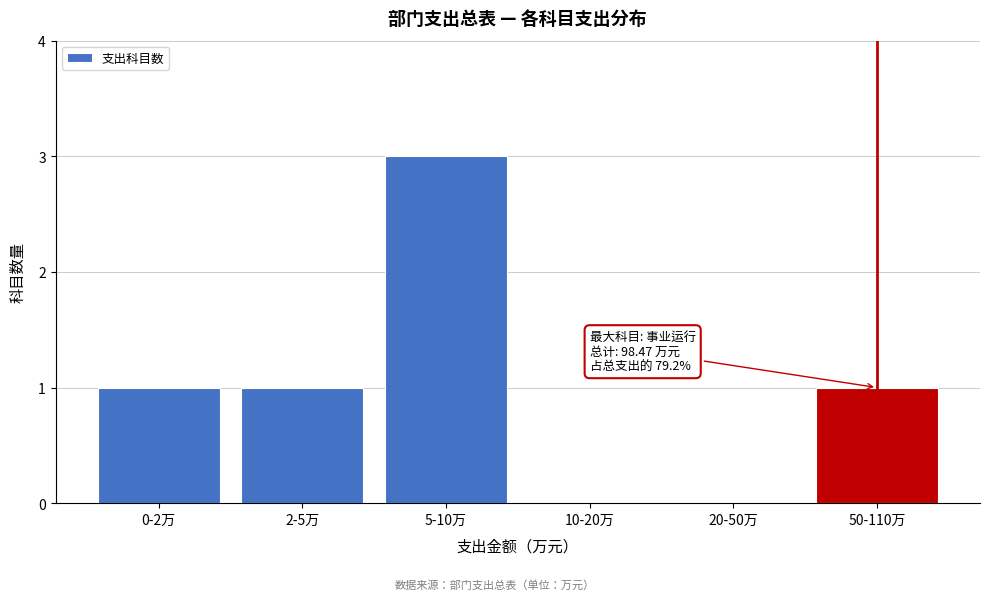

Reading left to right, transcribe all the data shown in this chart.

0-2万=1	2-5万=1	5-10万=3	10-20万=0	20-50万=0	50-110万=1